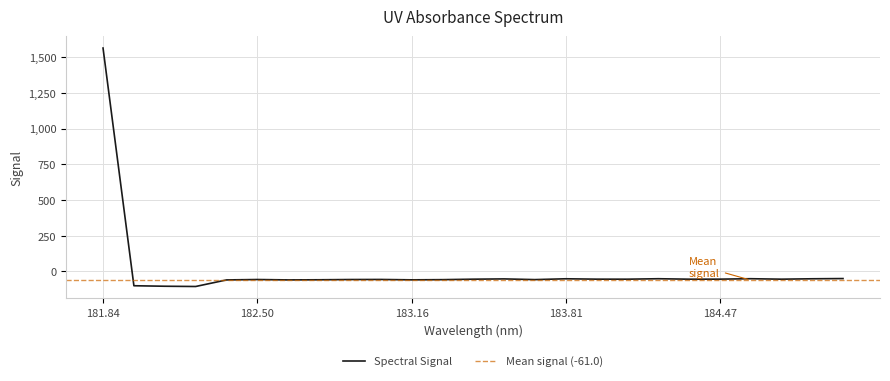

What is the minimum value shown in the chart?

-105.5